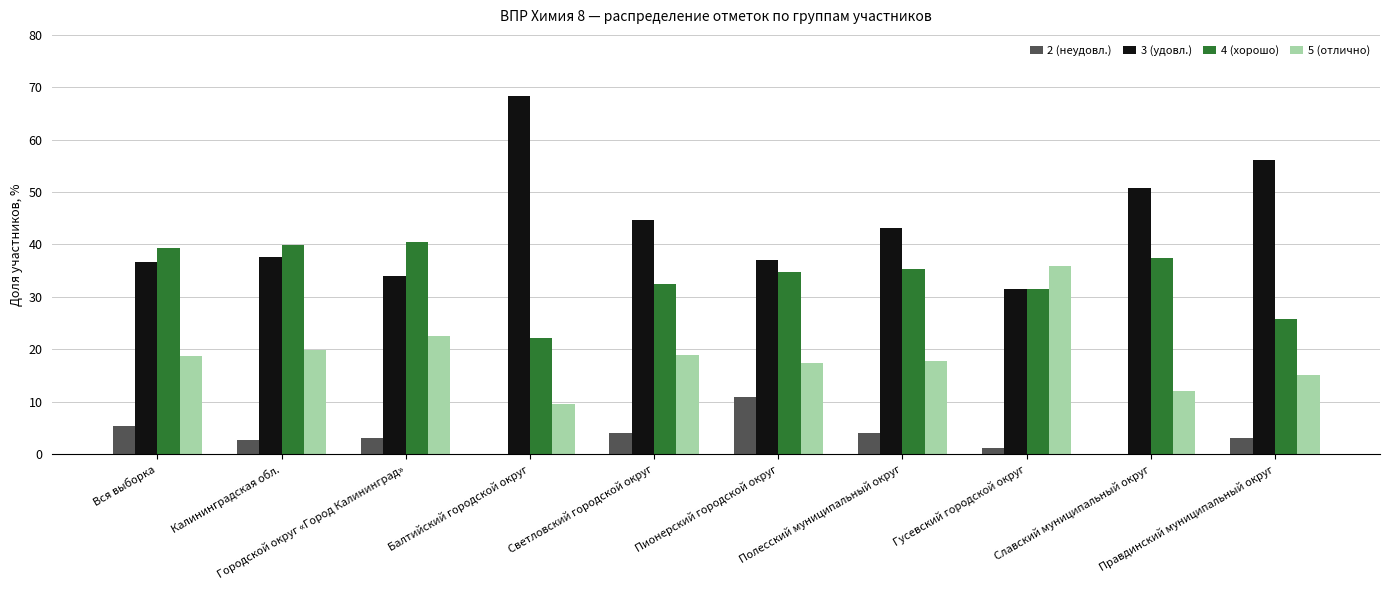

Between Балтийский городской округ and Пионерский городской округ, which series saw the biggest shift?

3 (удовл.)